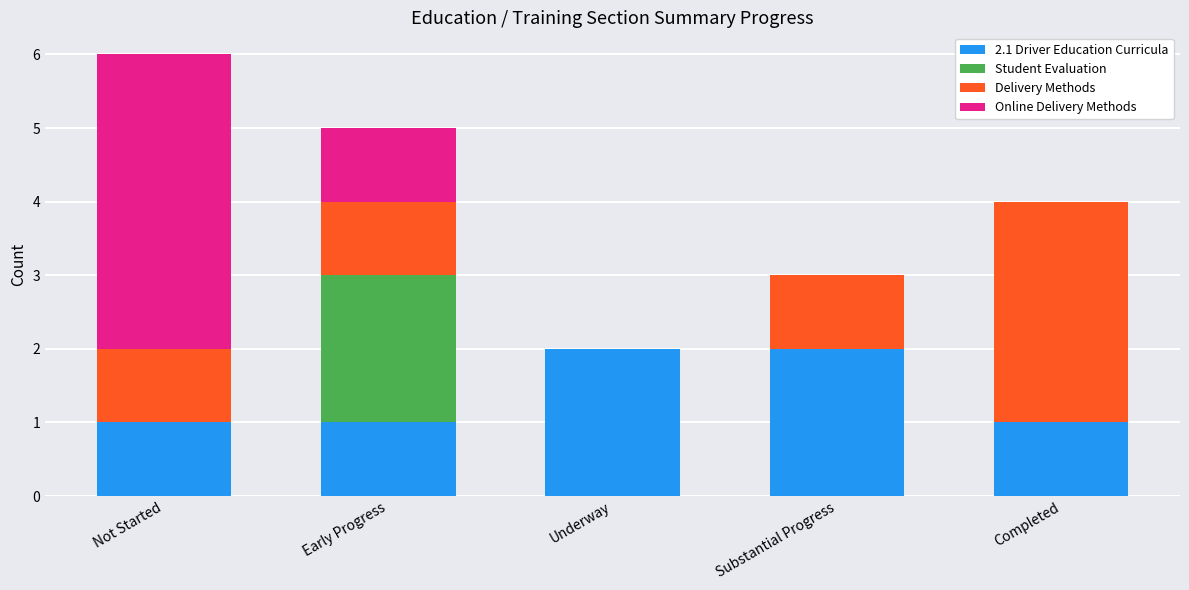

Is it true that 2.1 Driver Education Curricula equals 2 at Not Started?

False